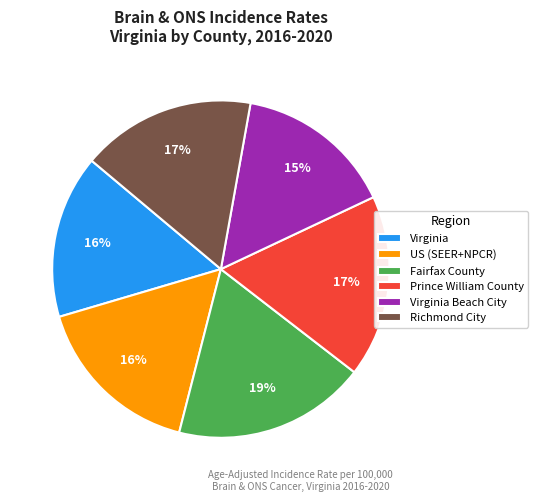

Between Virginia Beach City and Richmond City, which is larger?

Richmond City